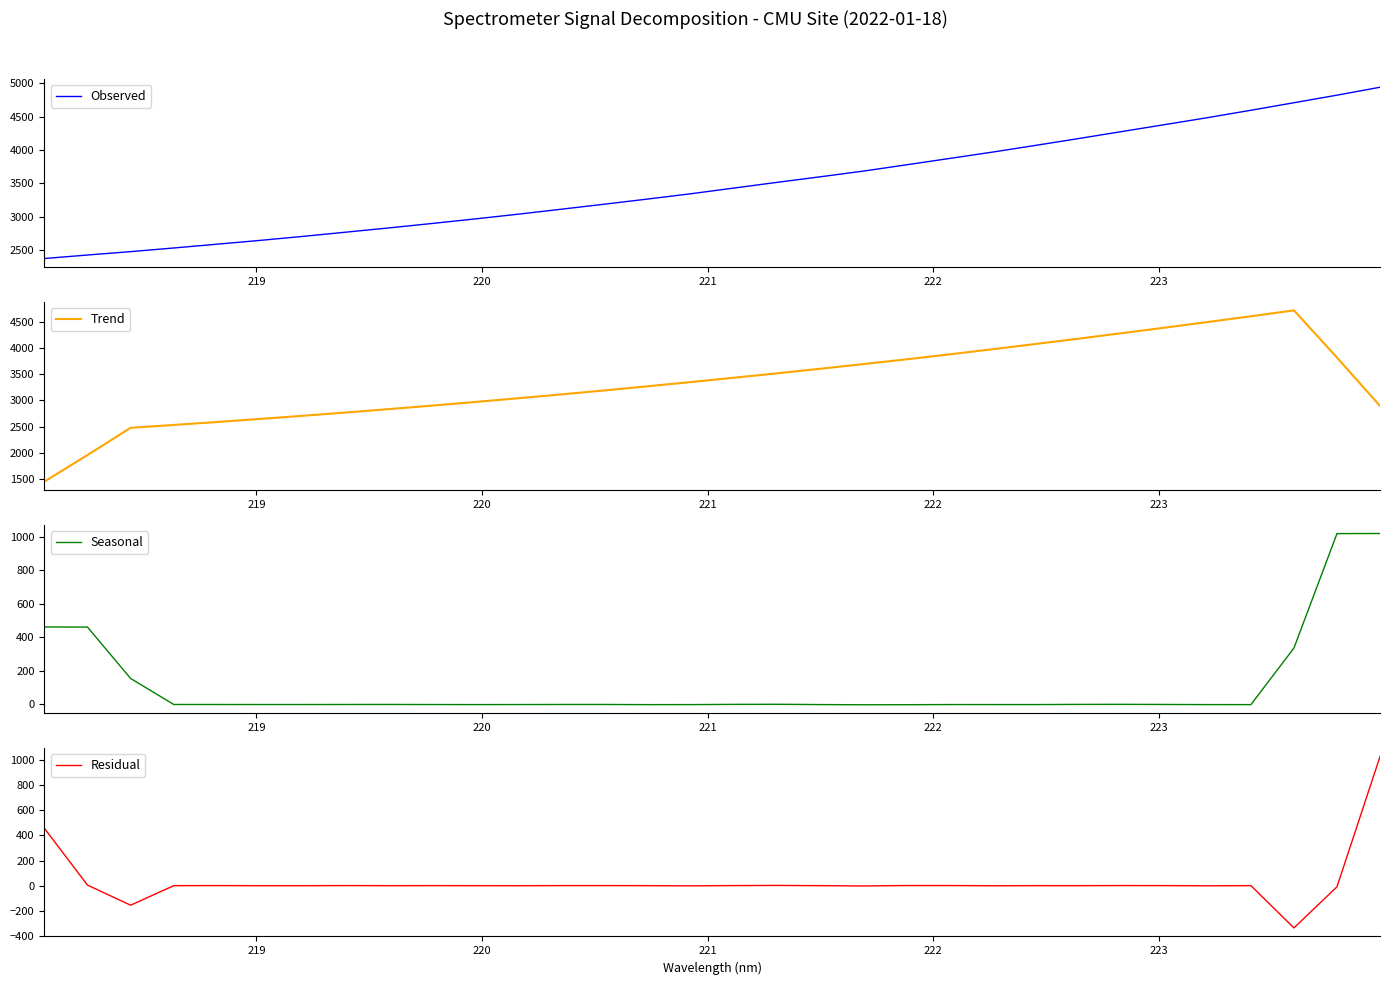

What is the lowest value of the Residual series?

-336.6